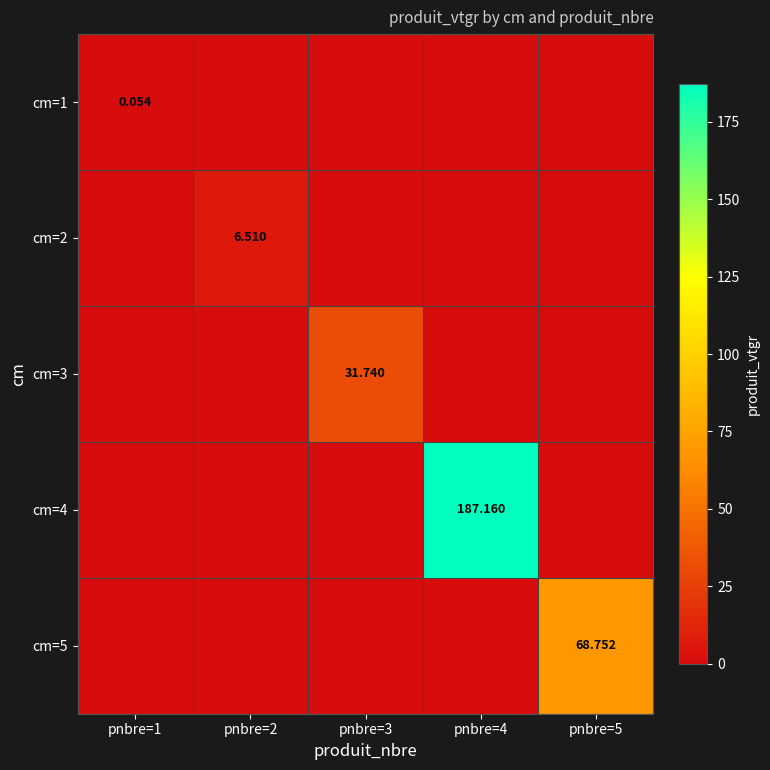

How many categories are shown in the chart?

5